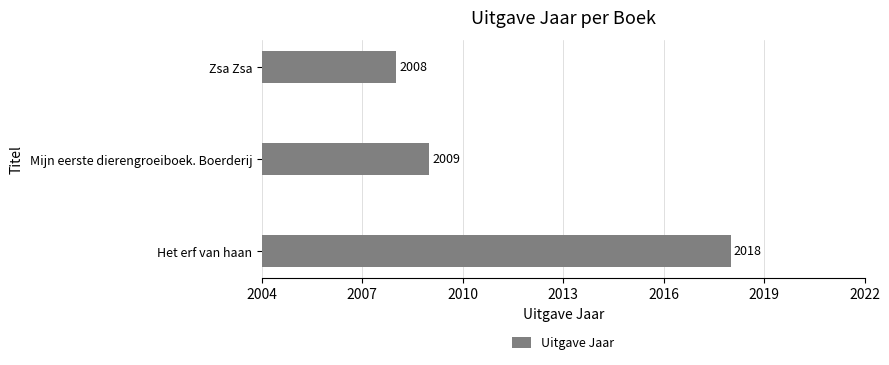

Is it true that the value at Mijn eerste dierengroeiboek. Boerderij is 3441?

False